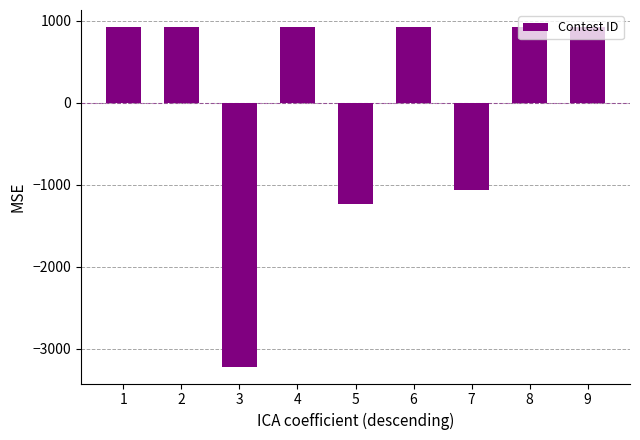

The value at 5 is -1237.9. True or false?

True